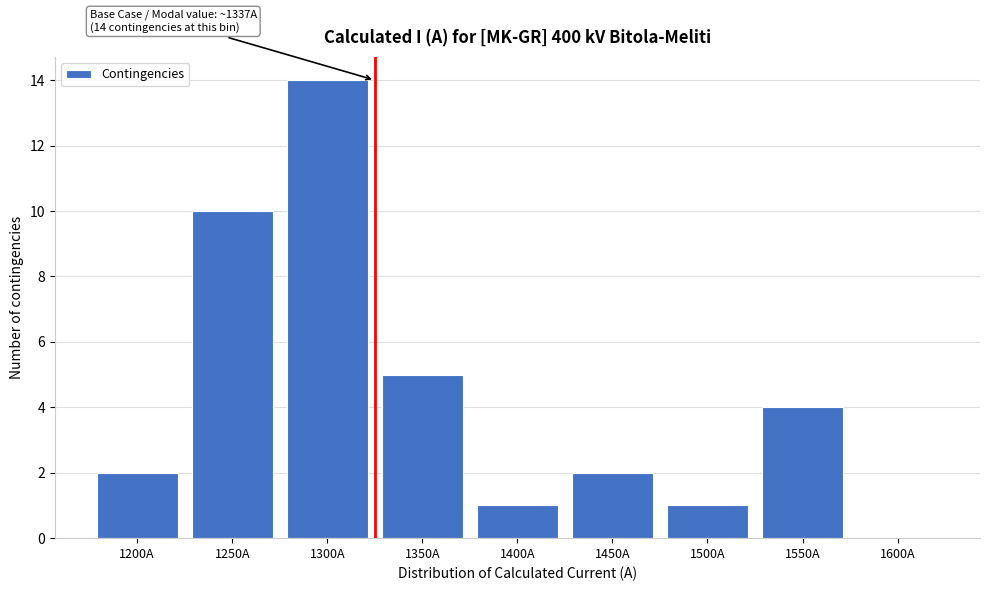

Reading right to left, what are all the values shown in this chart?

1600A=0	1550A=4	1500A=1	1450A=2	1400A=1	1350A=5	1300A=14	1250A=10	1200A=2